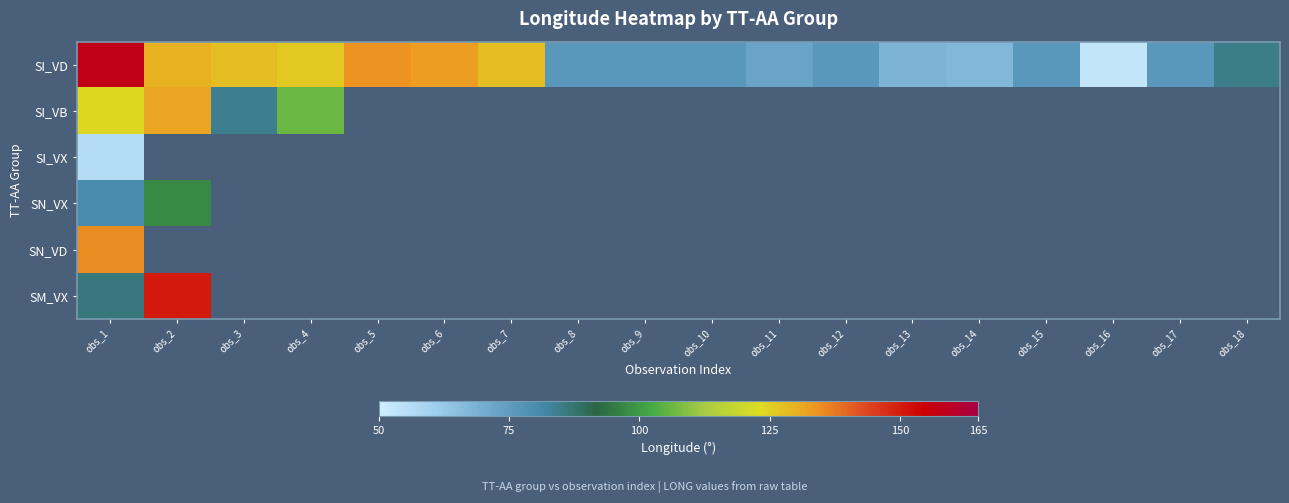

List the series in order of their peak value, highest first.

SI_VD, SM_VX, SN_VD, SI_VB, SN_VX, SI_VX